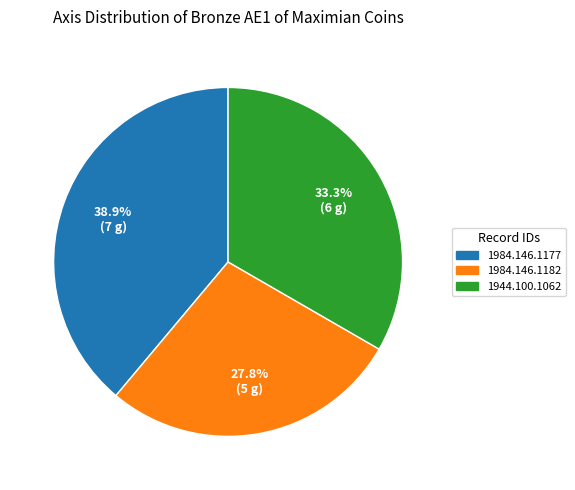

To the nearest percent, what percentage of the pie is 1984.146.1177?

39%